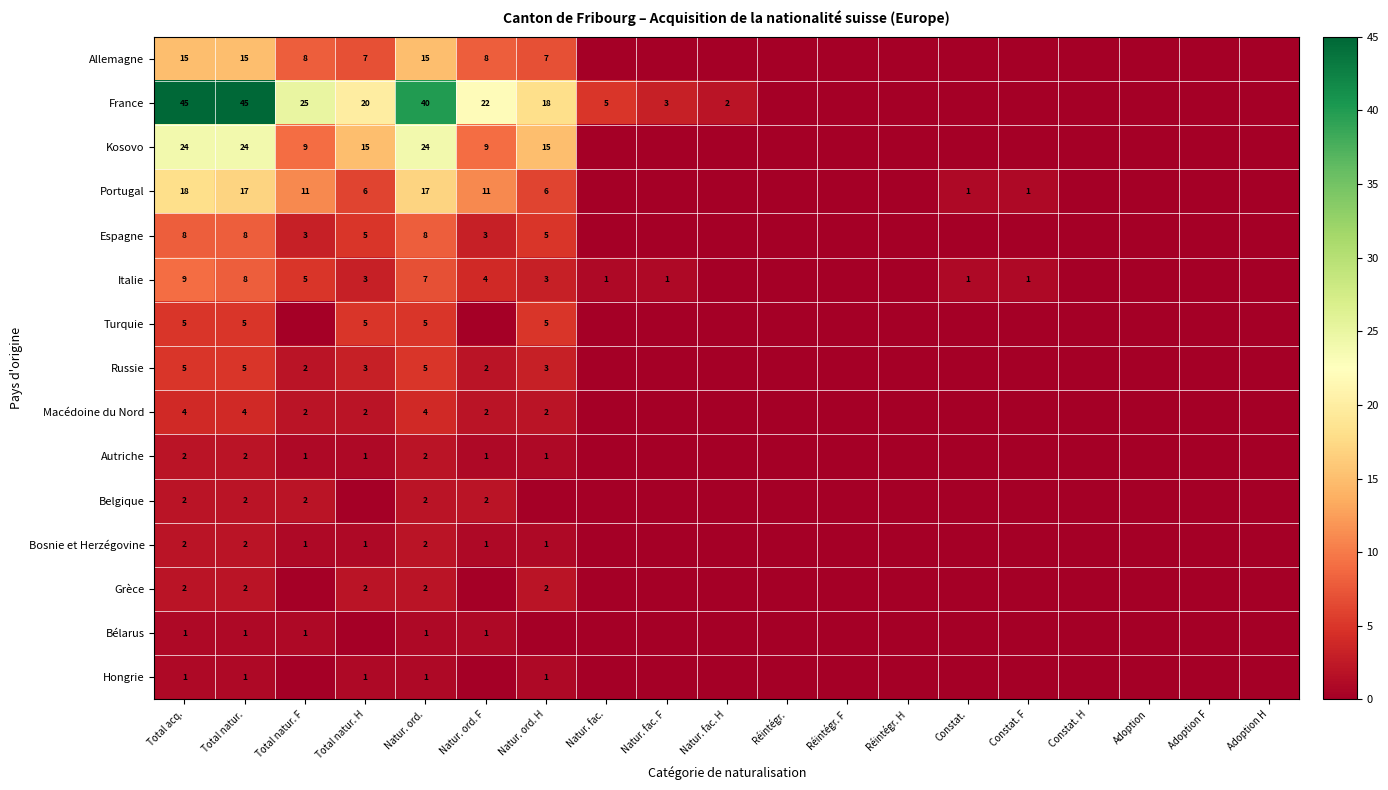

The France series shows 18 at Natur. ord. H. True or false?

True